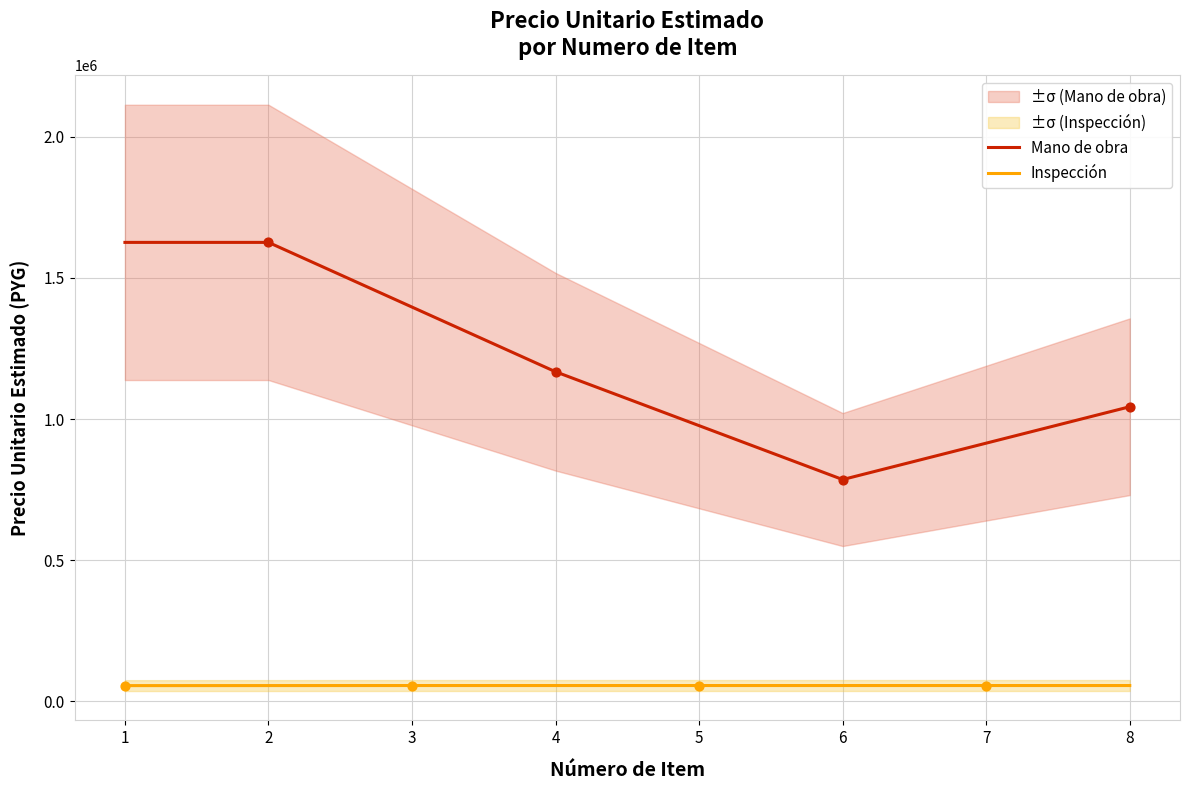

Which series contains the lowest Y value?

Inspección